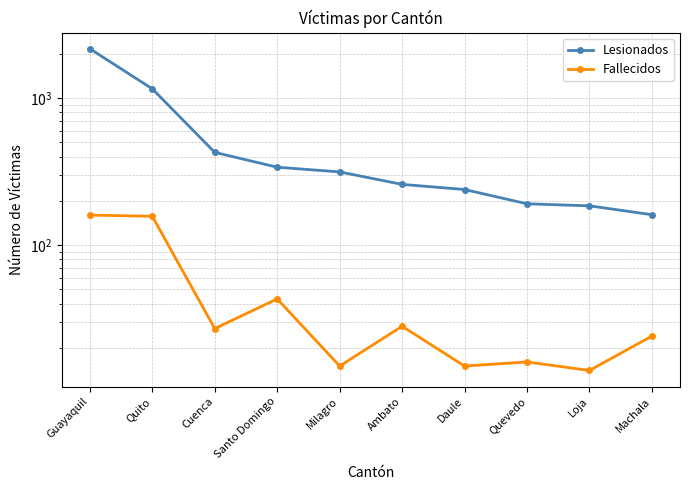

Reading left to right, extract all data points from this chart.

Lesionados: Guayaquil=2173	Quito=1159	Cuenca=428	Santo Domingo=339	Milagro=315	Ambato=259	Daule=239	Quevedo=191	Loja=185	Machala=161
Fallecidos: Guayaquil=160	Quito=157	Cuenca=27	Santo Domingo=43	Milagro=15	Ambato=28	Daule=15	Quevedo=16	Loja=14	Machala=24